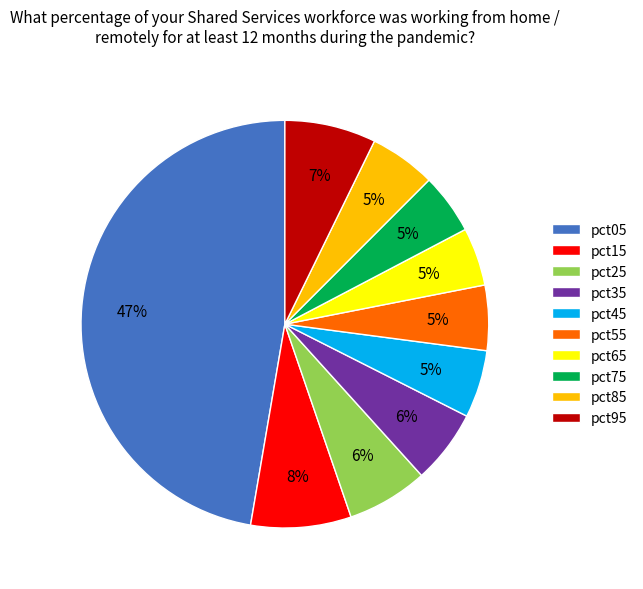

To the nearest percent, what percentage of the pie is pct35?

6%